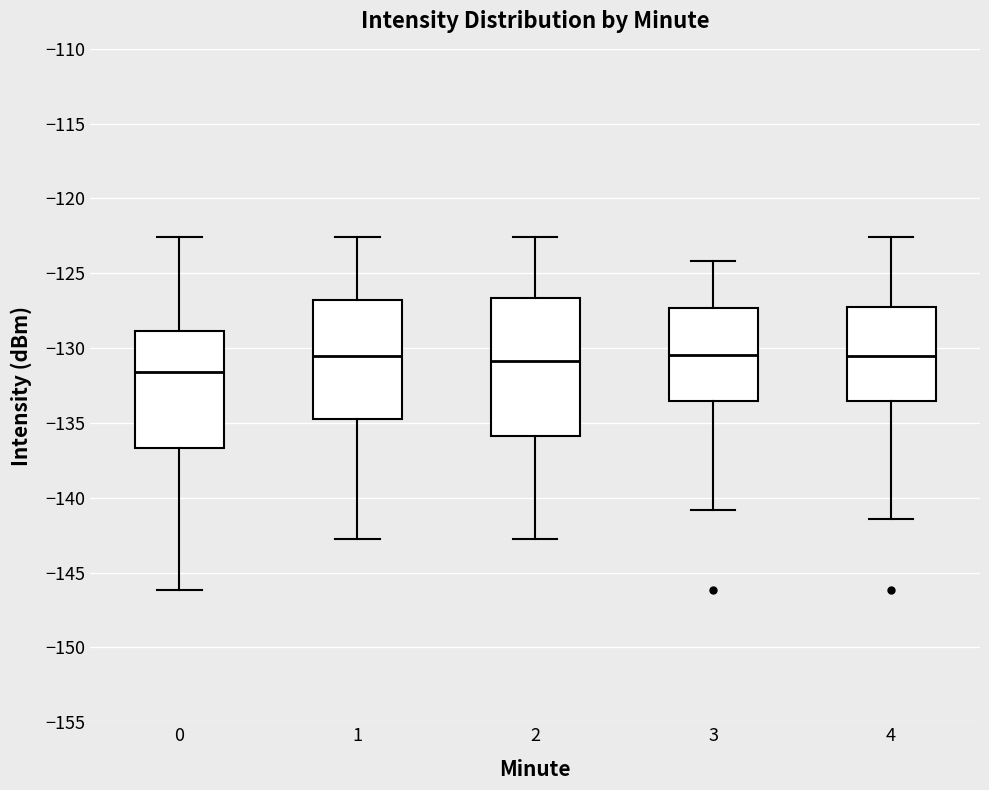

Where does the median line of the box at x = 3 sit on the y-axis? The values are not printed on the chart, so give them approximately, as read against the axis.

-130.5